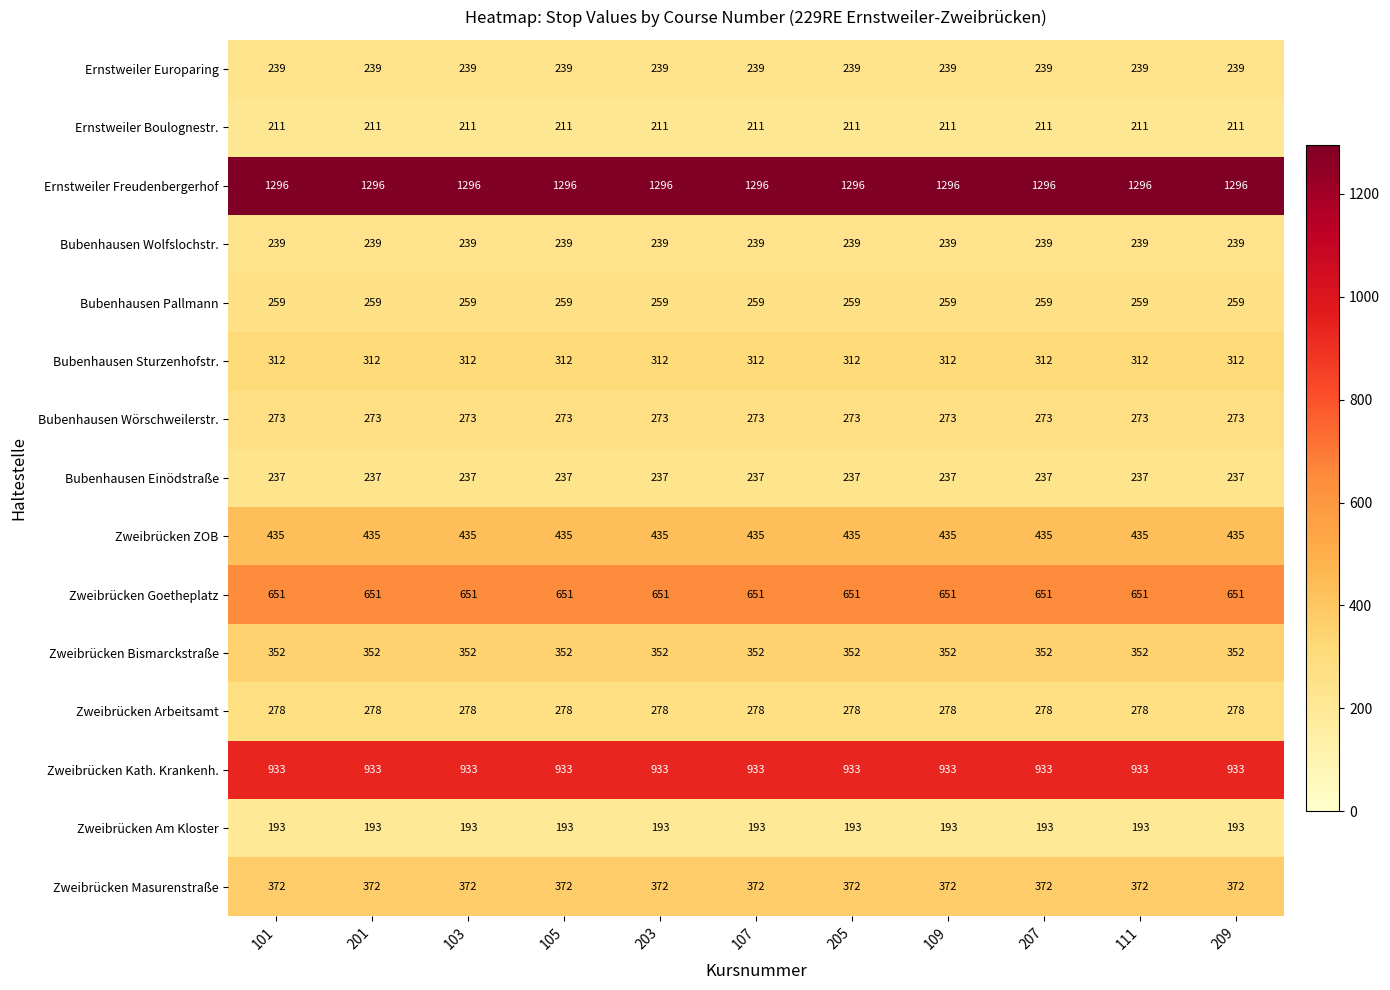

What is the difference between the highest and lowest values at 111?

1103